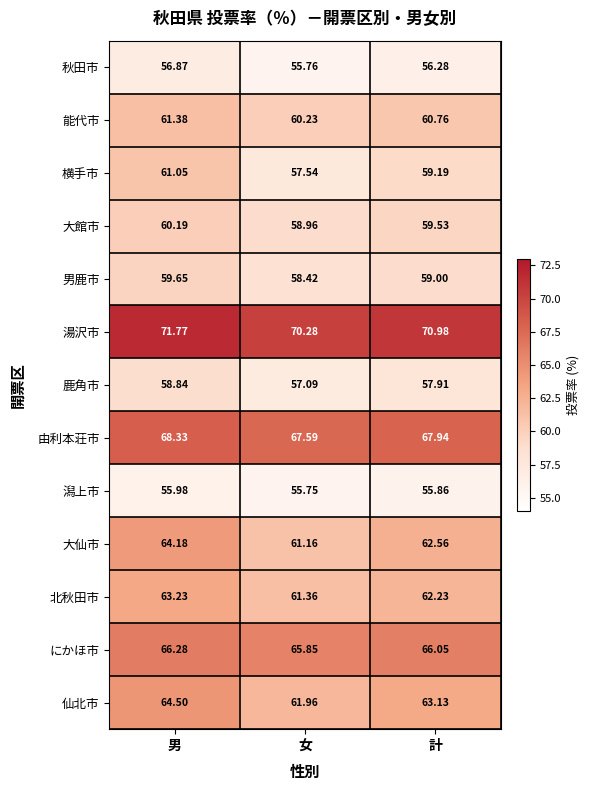

Between 男 and 計, which series saw the biggest shift?

横手市